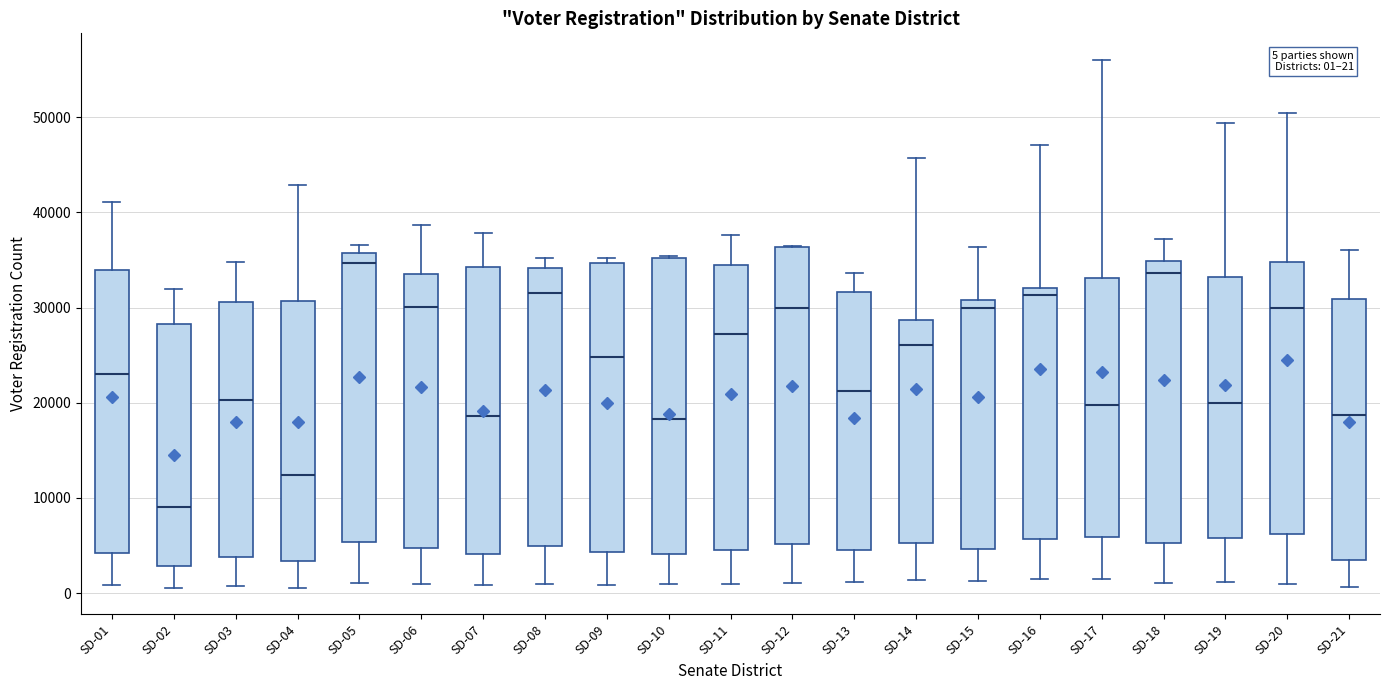

Which box has the lowest median line?

SD-02